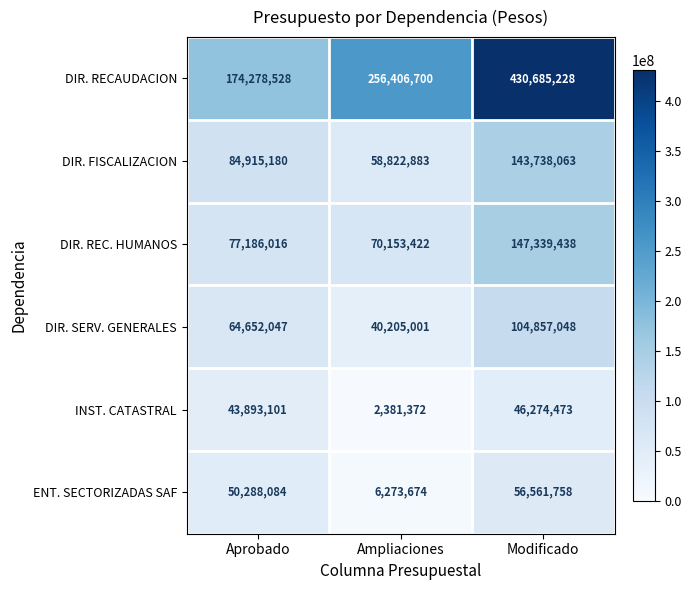

Rank the series at Ampliaciones from highest to lowest value.

DIR. RECAUDACION, DIR. REC. HUMANOS, DIR. FISCALIZACION, DIR. SERV. GENERALES, ENT. SECTORIZADAS SAF, INST. CATASTRAL